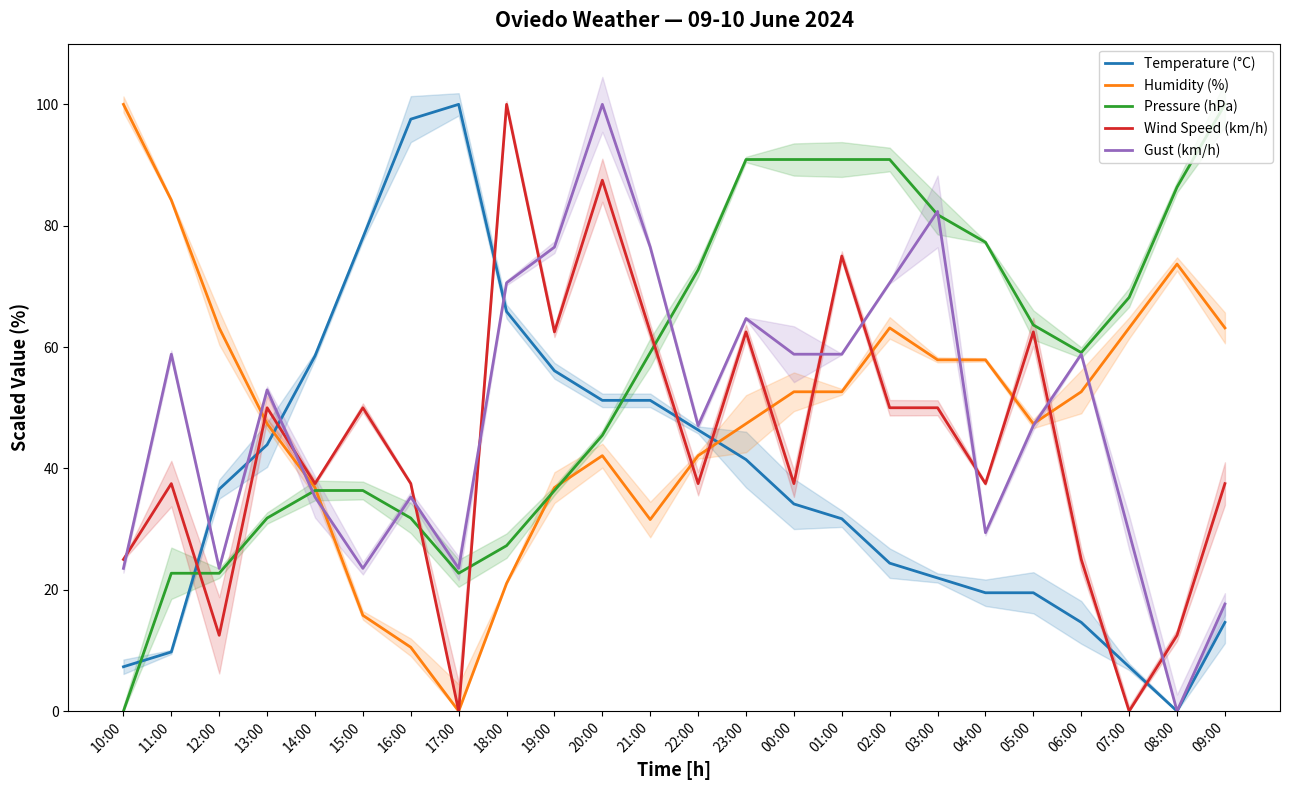

What is the sum of the Humidity (%) values at 18:00 and 08:00?

94.7